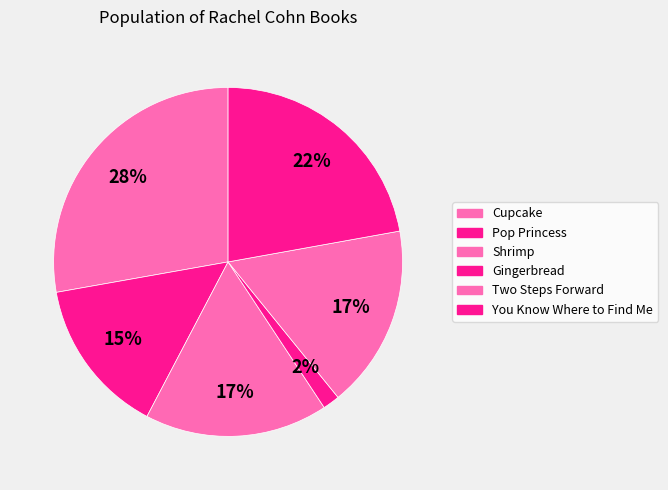

How many slices are in this pie chart?

6